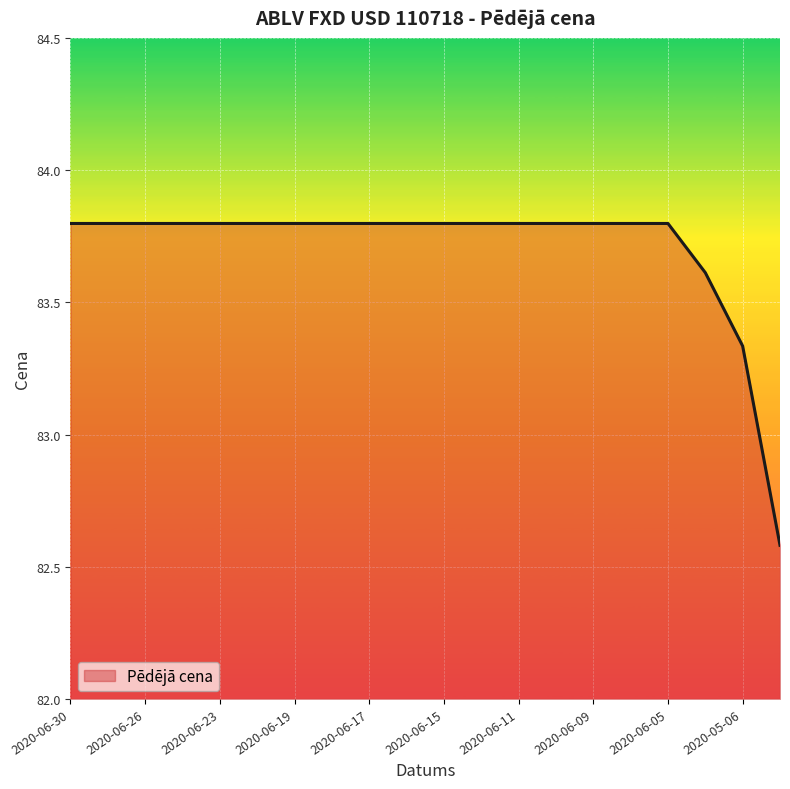

What is the smallest value displayed?

82.6